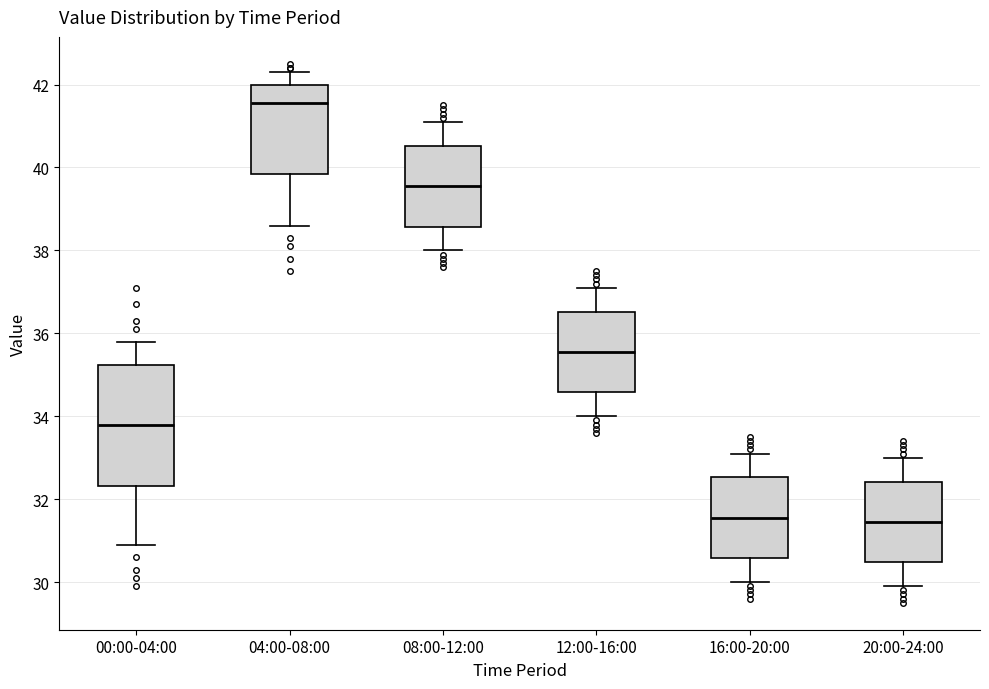

Reading left to right, transcribe this box plot: for each box, give where its median line is, the range the box spans, and where its two whiskers end, as read against the y-axis. The values are not printed on the chart, so give them approximately, as read against the axis.

00:00-04:00: median 33.8, box 32.4 to 35.2, whiskers 31.0 to 35.8
04:00-08:00: median 41.6, box 39.8 to 42.0, whiskers 38.6 to 42.4
08:00-12:00: median 39.6, box 38.6 to 40.6, whiskers 38.0 to 41.2
12:00-16:00: median 35.6, box 34.6 to 36.6, whiskers 34.0 to 37.2
16:00-20:00: median 31.6, box 30.6 to 32.6, whiskers 30.0 to 33.2
20:00-24:00: median 31.4, box 30.4 to 32.4, whiskers 30.0 to 33.0